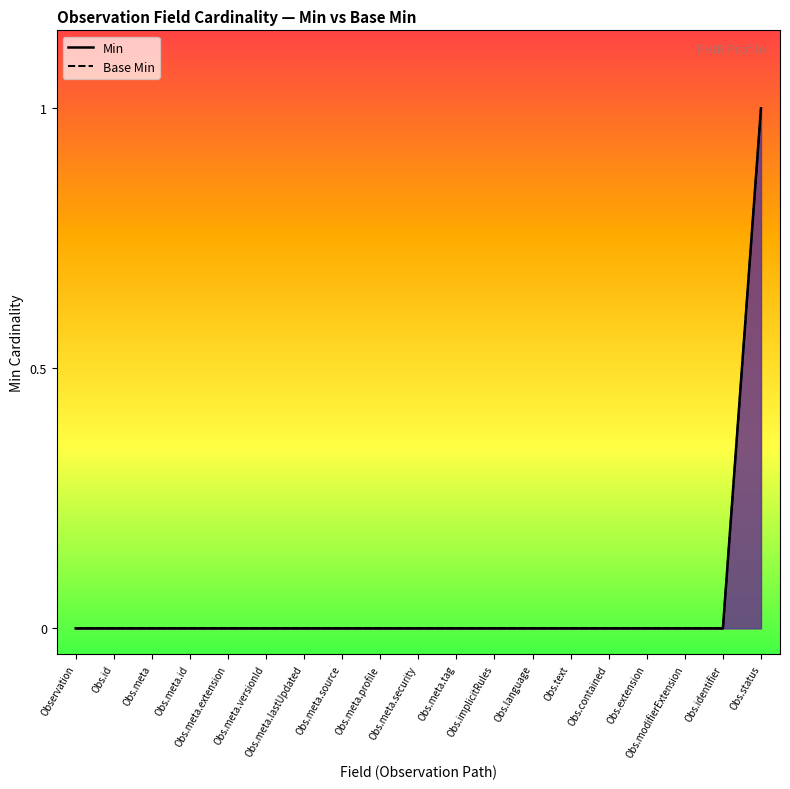

Count the Min values in the range 0 to 1.

19